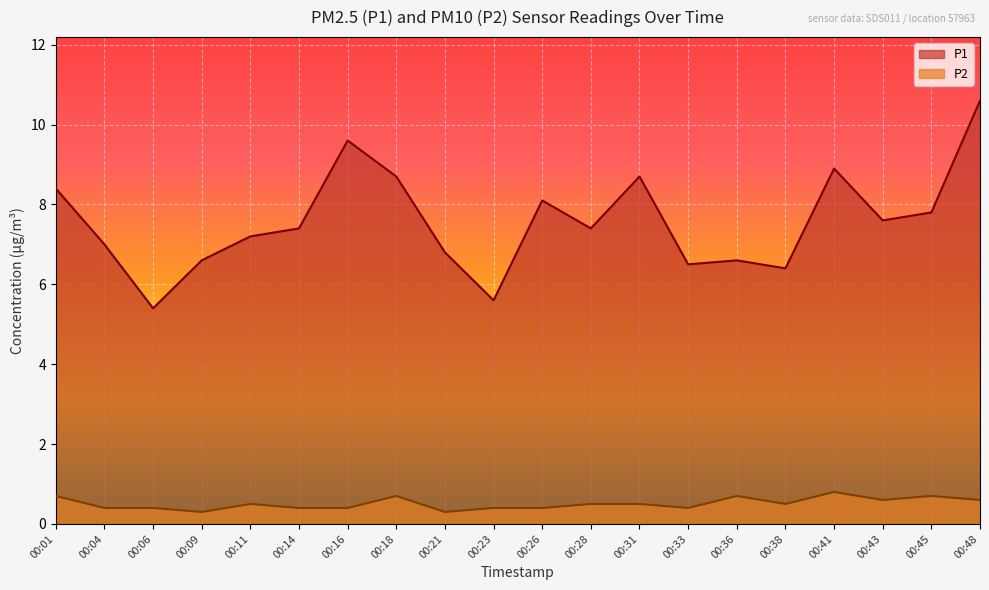

What is the value of the P2 point at the 12th from the left?

0.5